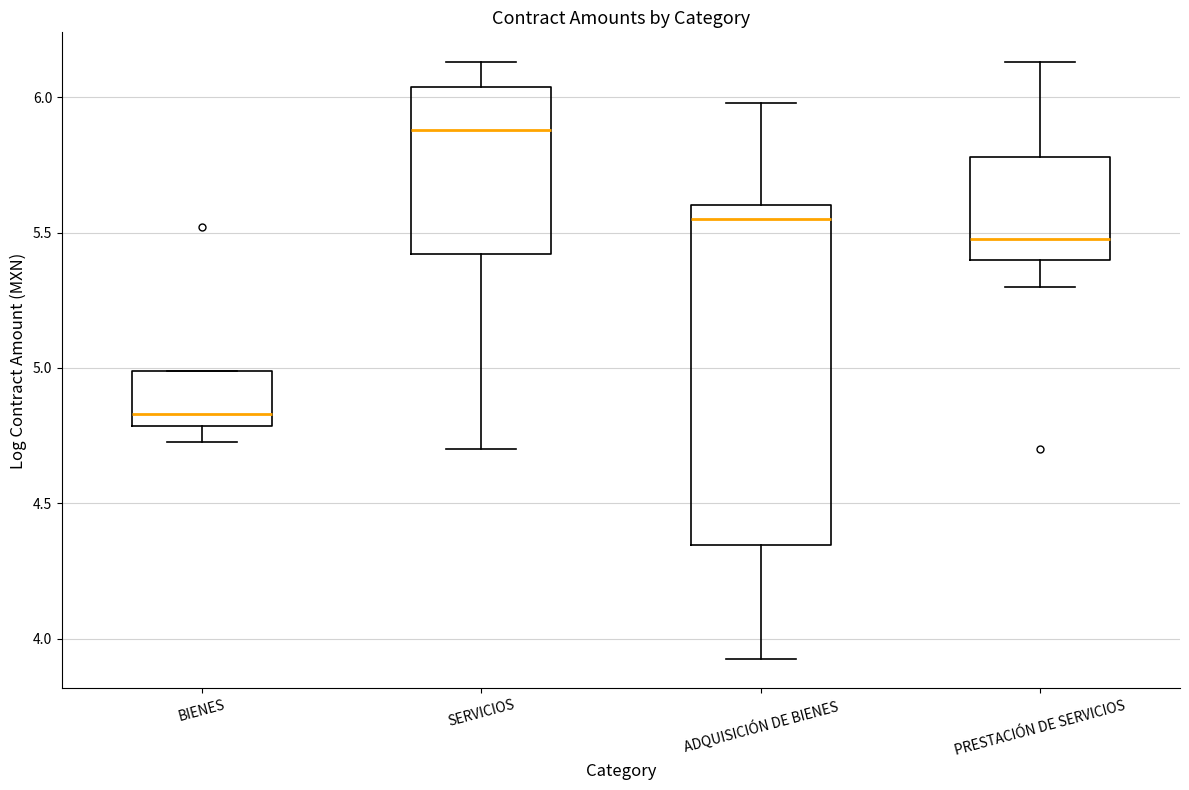

Reading left to right, transcribe this box plot: for each box, give where its median line is, the range the box spans, and where its two whiskers end, as read against the y-axis. The values are not printed on the chart, so give them approximately, as read against the axis.

BIENES: median 4.85, box 4.80 to 5.00, whiskers 4.75 to 5.00
SERVICIOS: median 5.90, box 5.40 to 6.05, whiskers 4.70 to 6.15
ADQUISICIÓN DE BIENES: median 5.55, box 4.35 to 5.60, whiskers 3.95 to 6.00
PRESTACIÓN DE SERVICIOS: median 5.50, box 5.40 to 5.80, whiskers 5.30 to 6.15